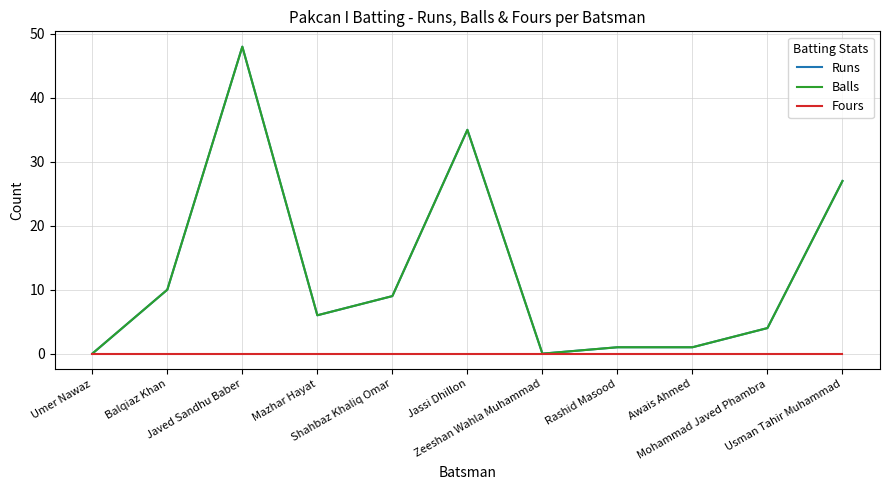

True or false: Balls has more than 2 interior local peaks.

False